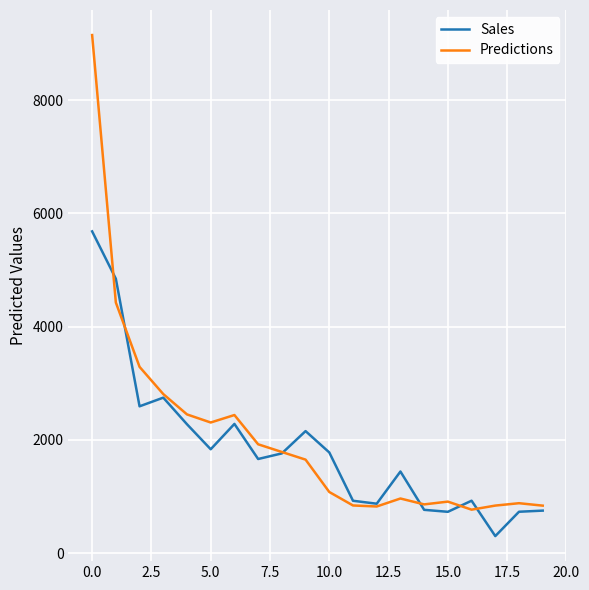

What is the highest value of the Predictions series?

9153